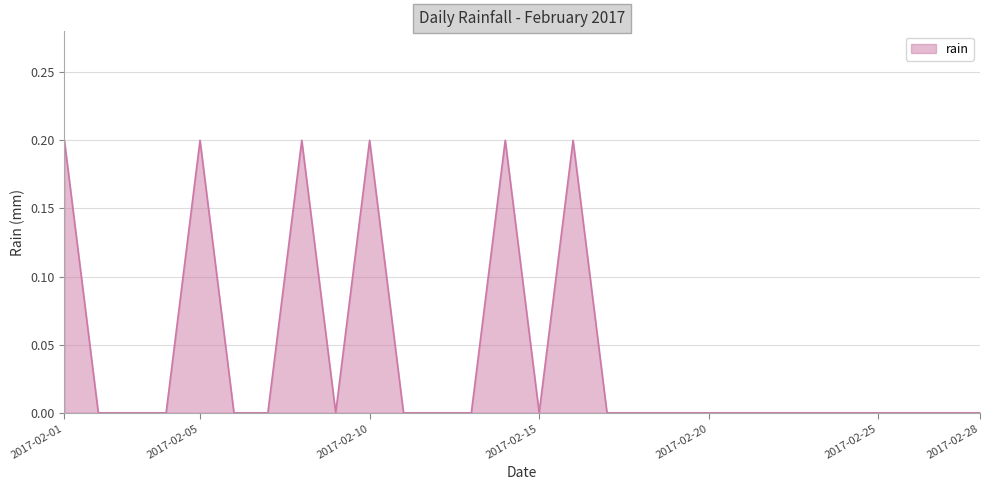

Is this an area chart (filled region under the line)?

Yes